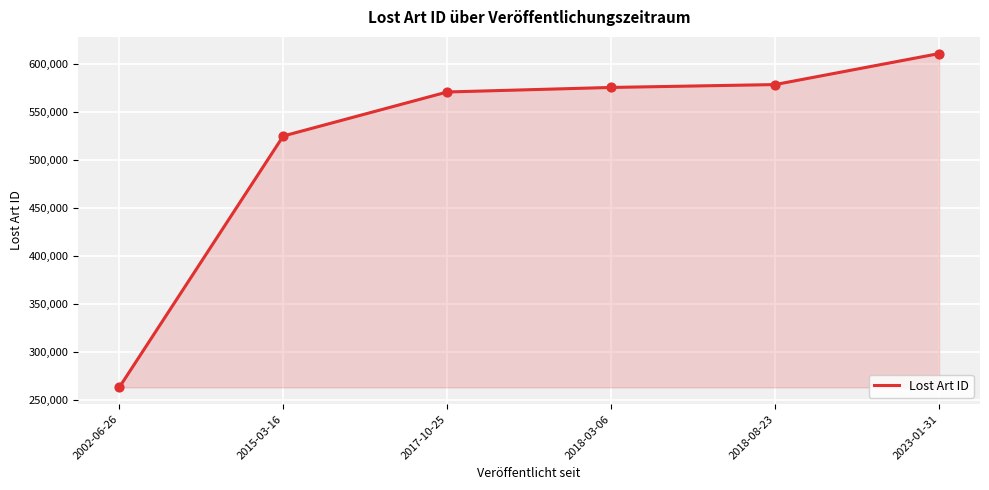

What is the change in value from 2002-06-26 to 2015-03-16?

+262139